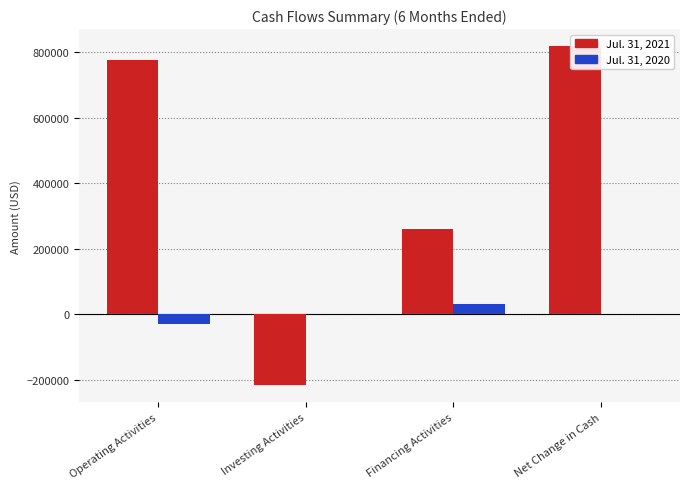

At which label is Jul. 31, 2021 closest to 301000?

Financing Activities